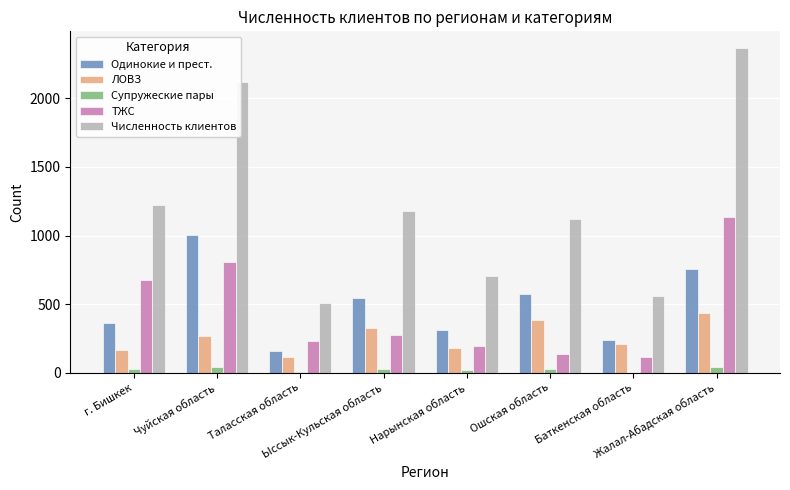

How many categories are shown in the chart?

8